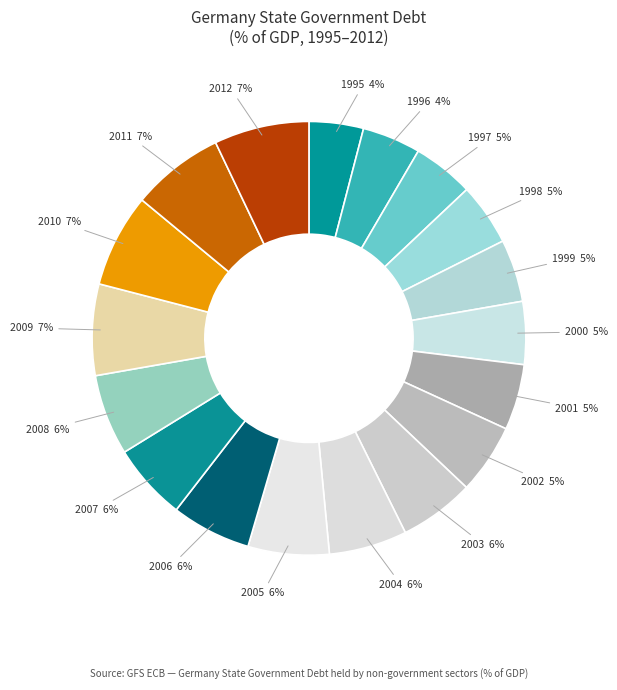

What percentage is the 2004 slice, to the nearest percent?

6%